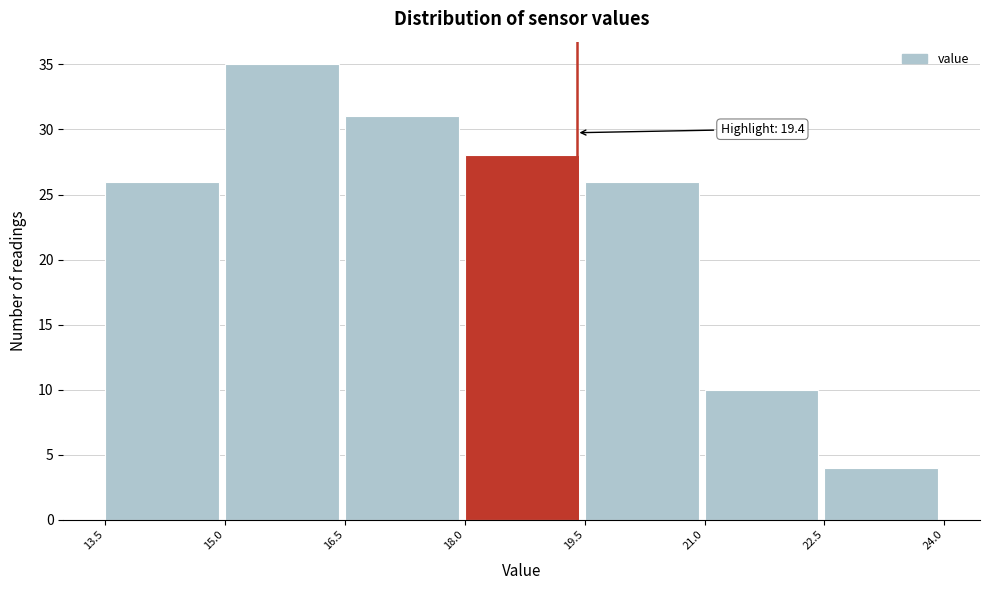

Over which range of the x-axis is the bar tallest?

15.0 to 16.5